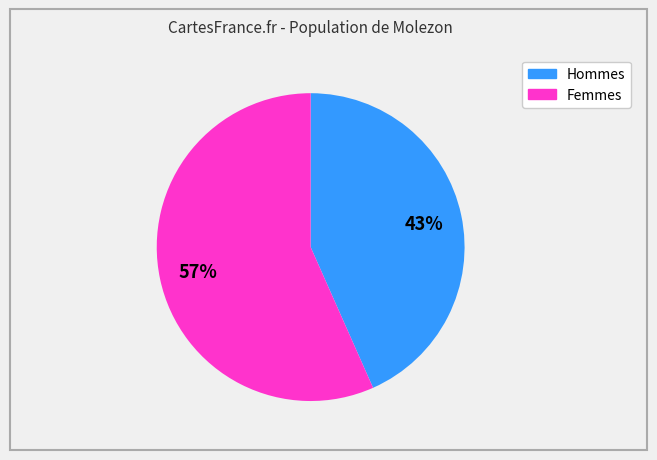

The Hommes slice represents 56% of the pie. True or false?

False